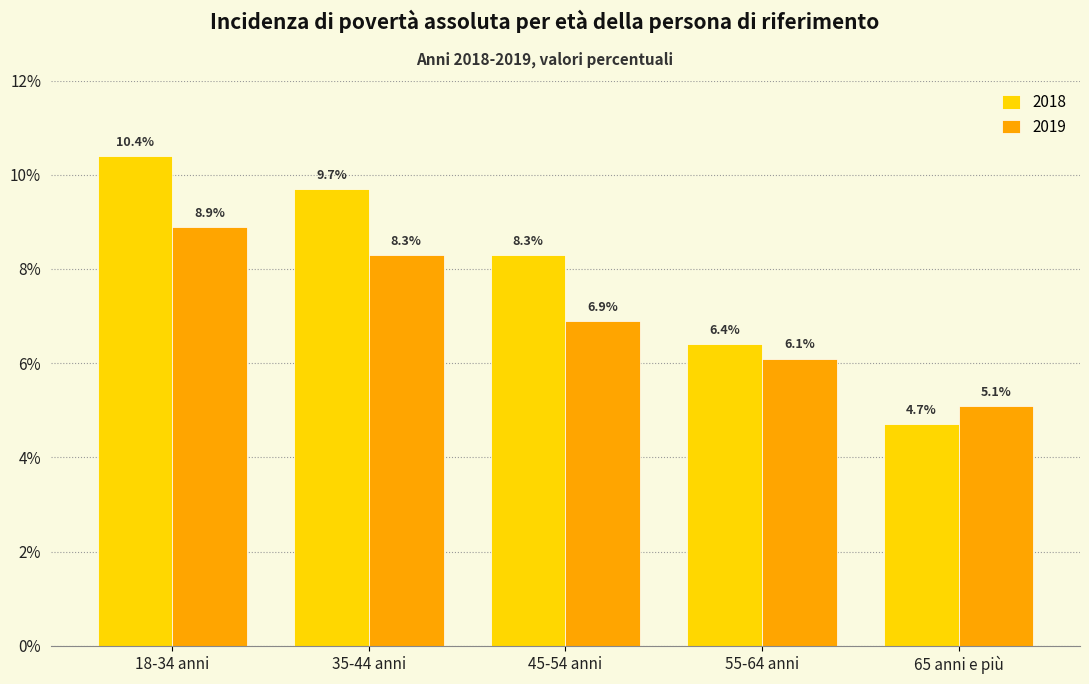

Rank the series by their maximum value, from lowest to highest.

2019, 2018